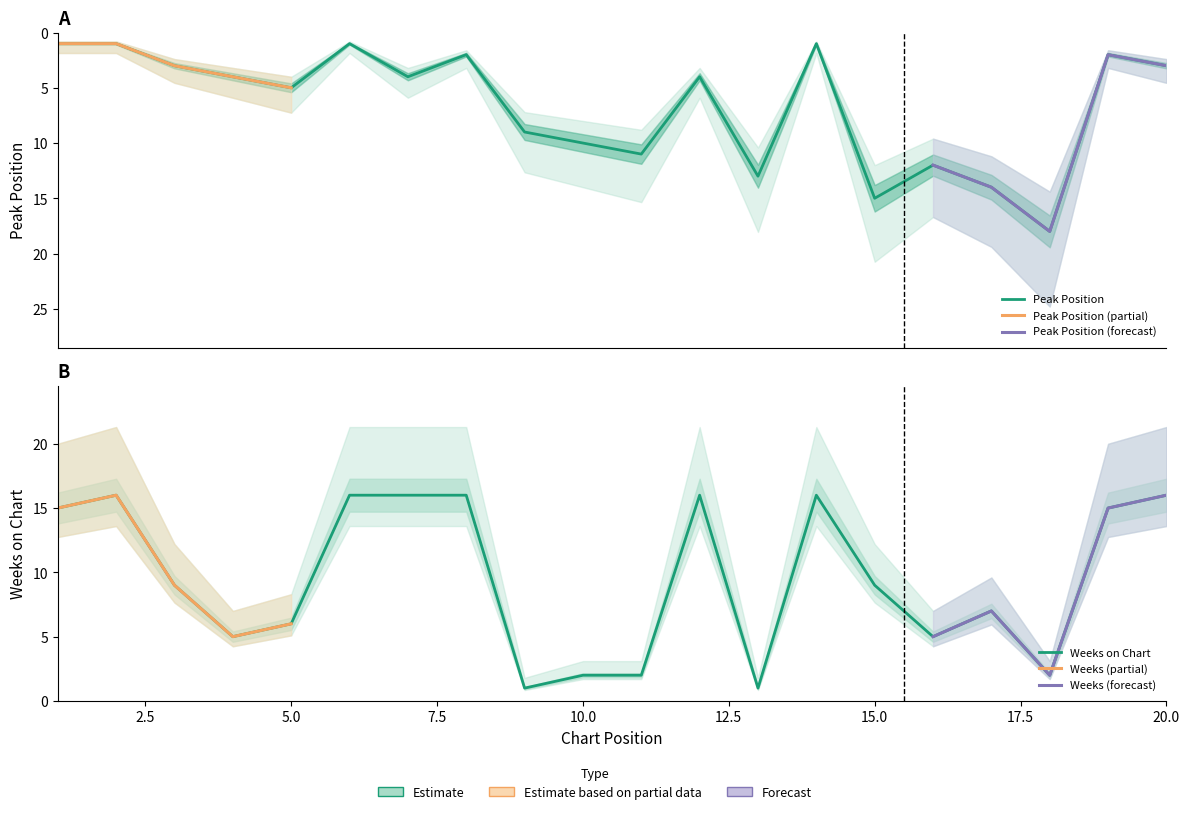

Count the number of categories in the chart.

20